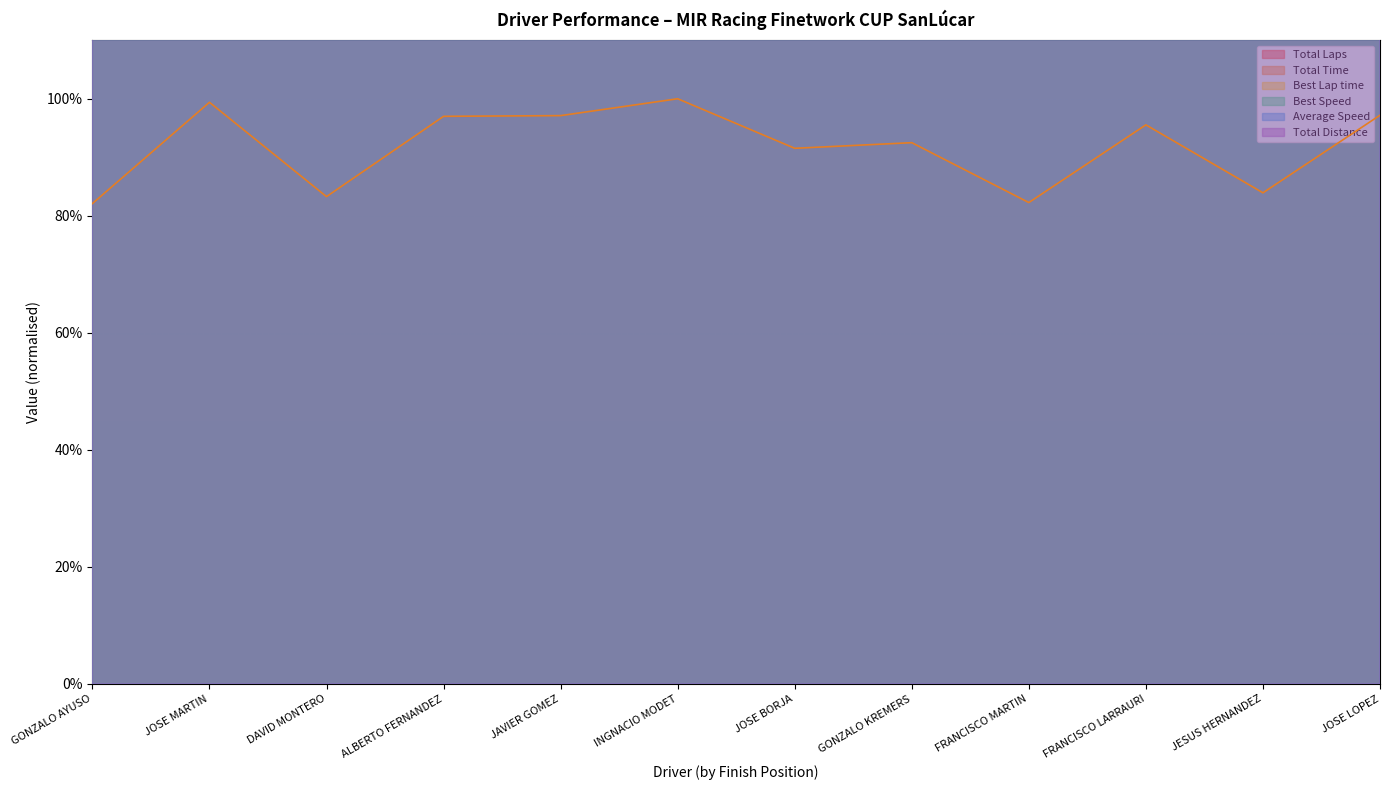

True or false: Best Speed and Total Distance cross at least once.

False